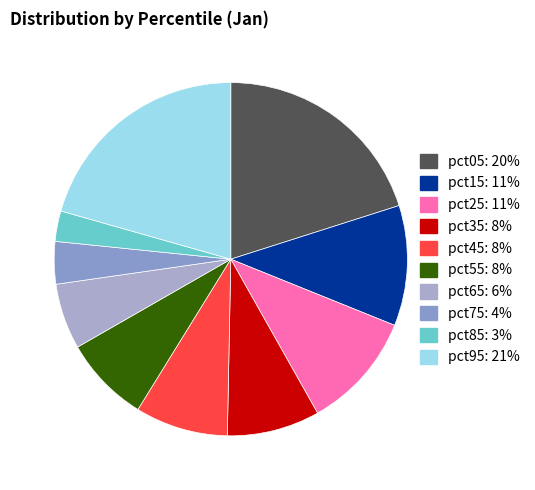

The pct05 slice represents 34% of the pie. True or false?

False